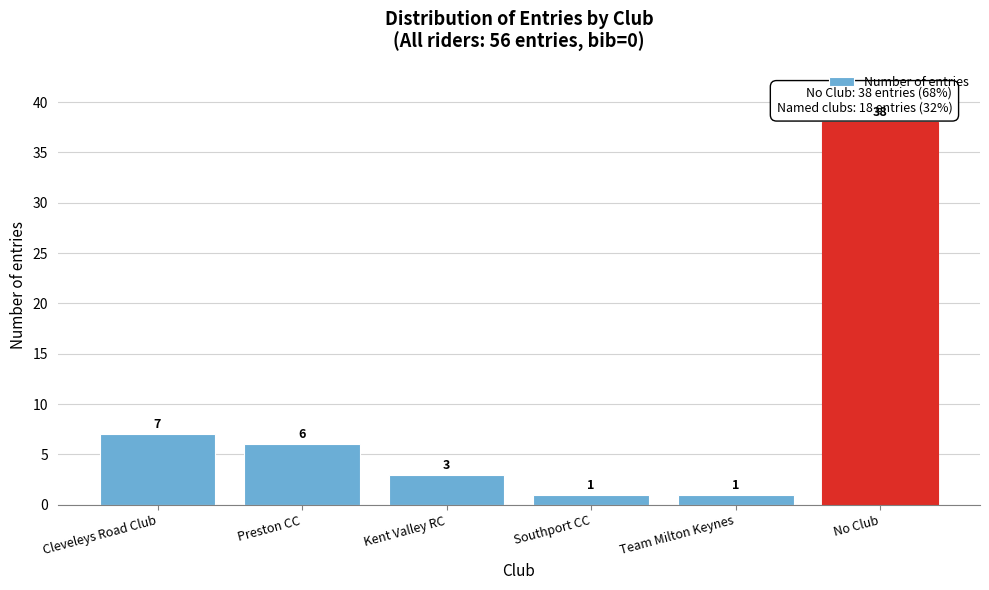

Reading left to right, transcribe all the data shown in this chart.

Cleveleys Road Club=7	Preston CC=6	Kent Valley RC=3	Southport CC=1	Team Milton Keynes=1	No Club=38